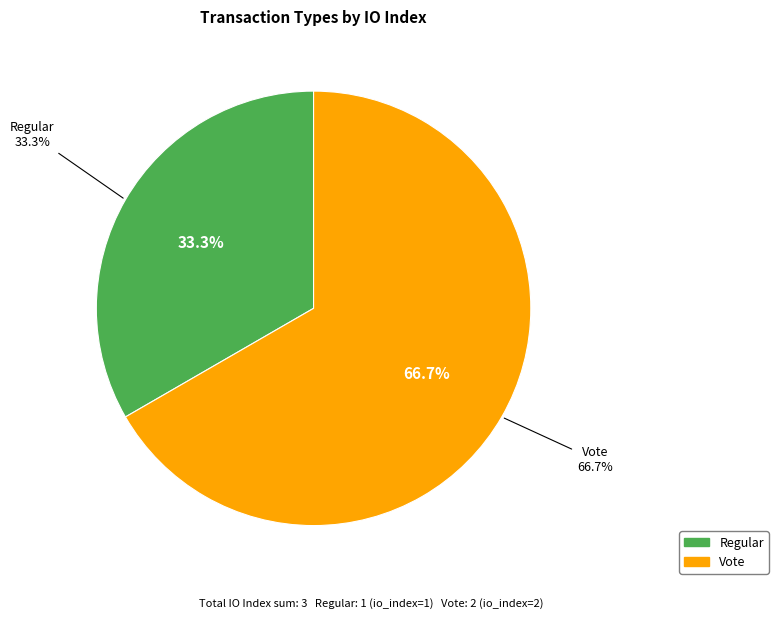

What is the largest slice in the pie chart?

Vote